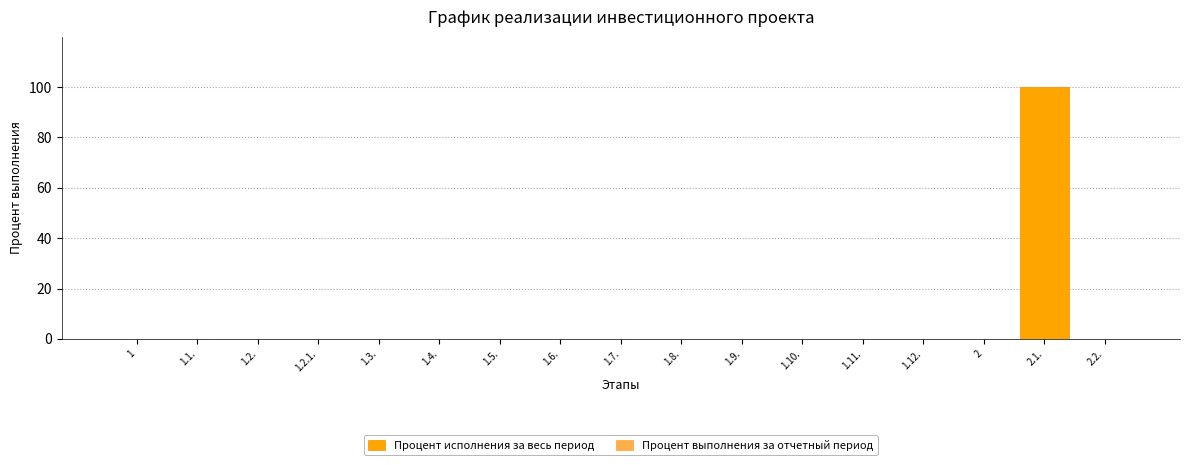

Are the bars horizontal?

No